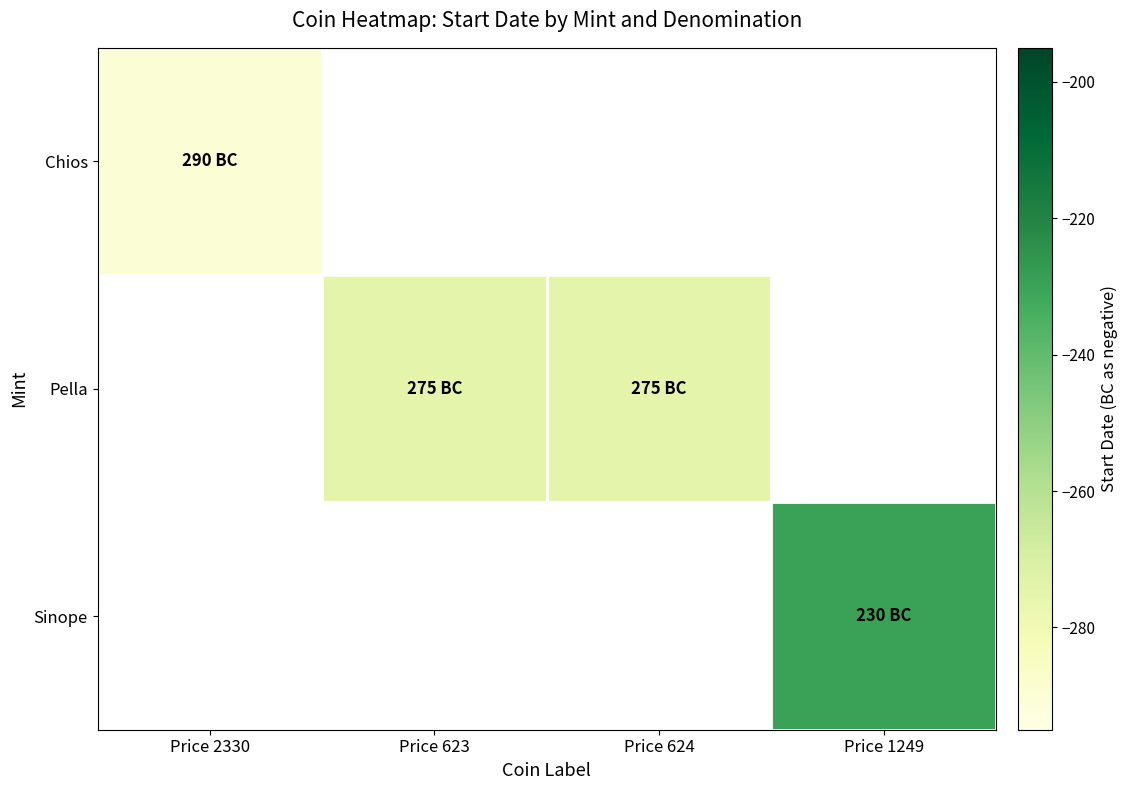

Which label corresponds to the largest value in the chart?

Price 1249